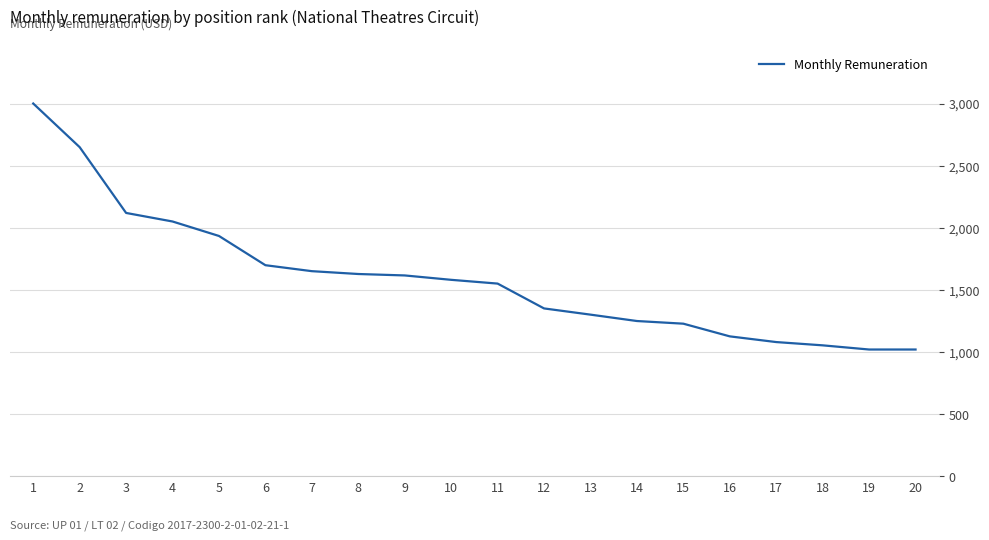

Approximately how many times larger is the value at 11 compared to 7?

0.9